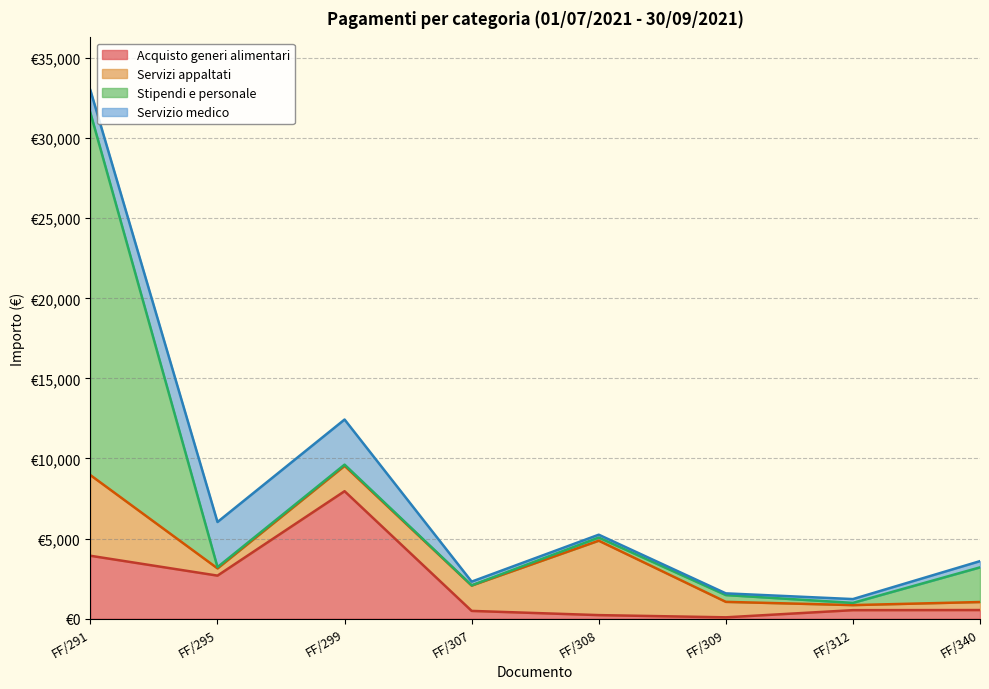

At which category is the sum across all series the highest?

FF/291